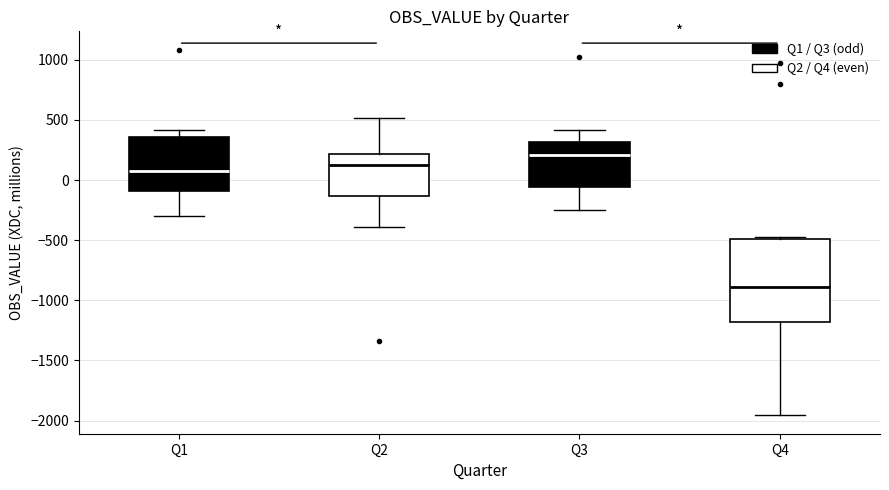

Reading left to right, read every box against the y-axis: the position of its median line, the range the box covers, and the ends of its whiskers. The values are not printed on the chart, so give them approximately, as read against the axis.

Q1: median 50, box -100 to 350, whiskers -300 to 400
Q2: median 100, box -150 to 200, whiskers -400 to 500
Q3: median 200, box -50 to 300, whiskers -250 to 400
Q4: median -900, box -1200 to -500, whiskers -1950 to -450